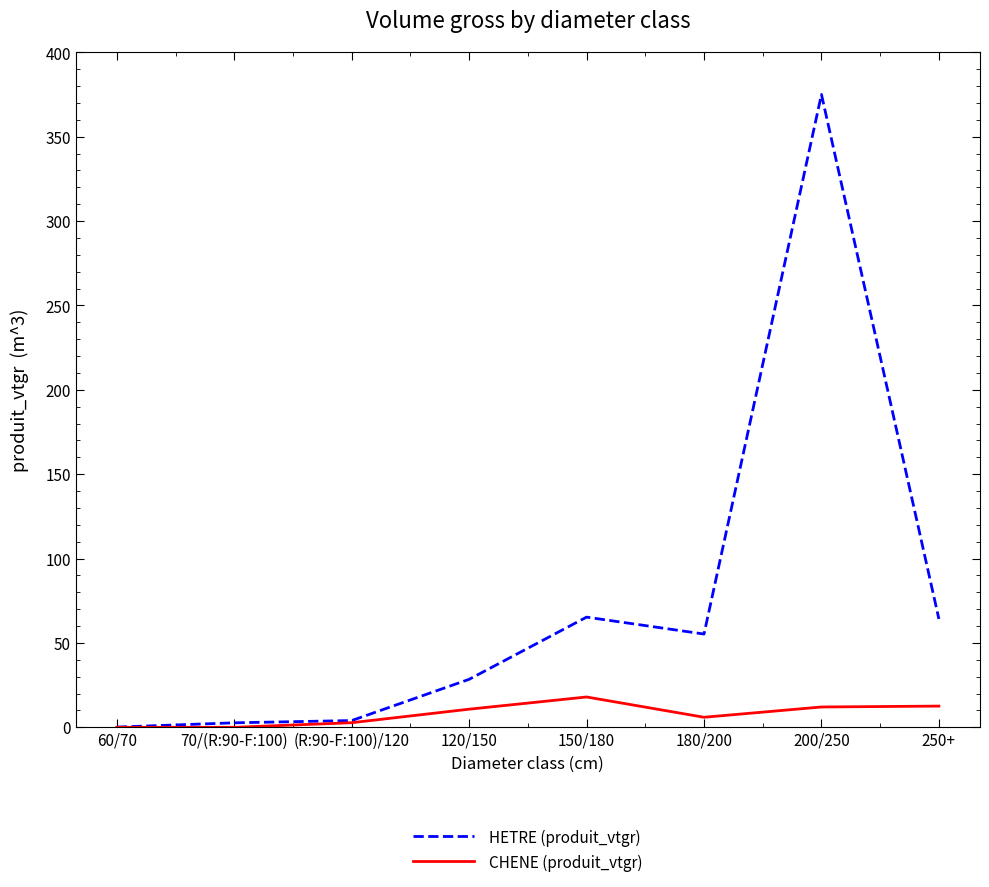

Is it true that HETRE (produit_vtgr) equals 2.7 at 70/(R:90-F:100)?

True